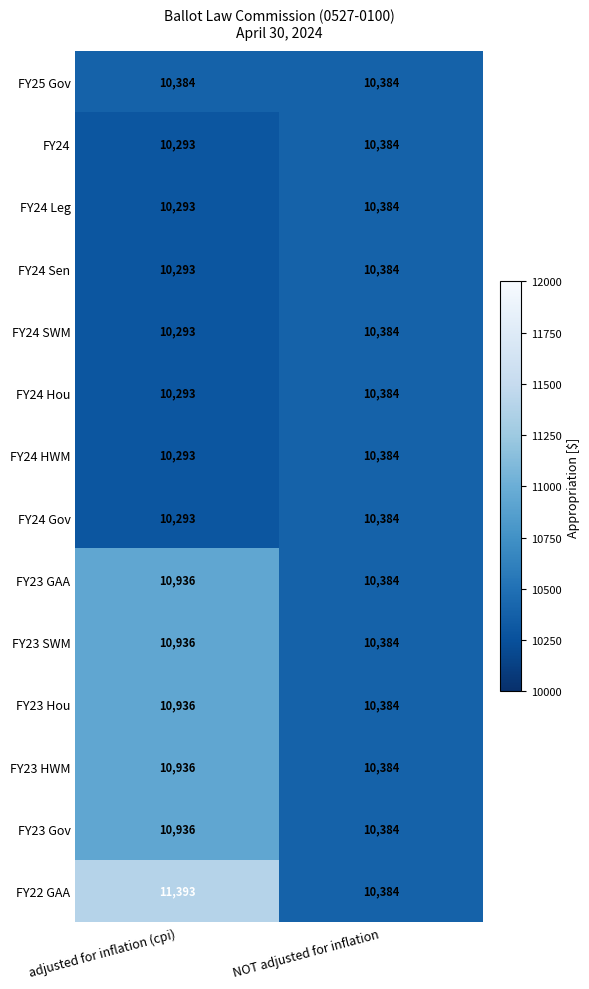

Which series has the widest spread of values?

FY22 GAA